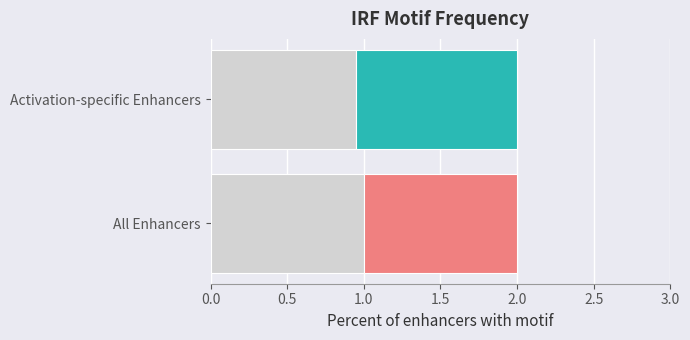

What is the total value across all series at All Enhancers?

2.0